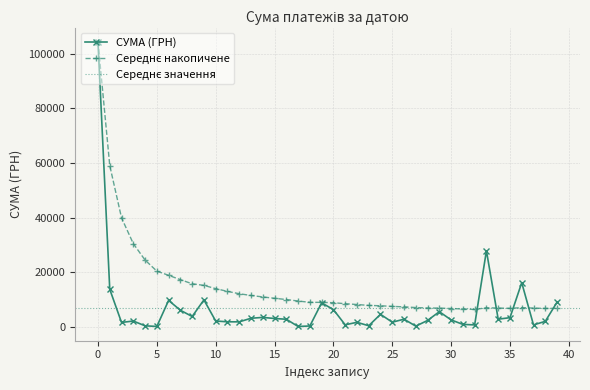

Does the chart have visible grid lines?

Yes